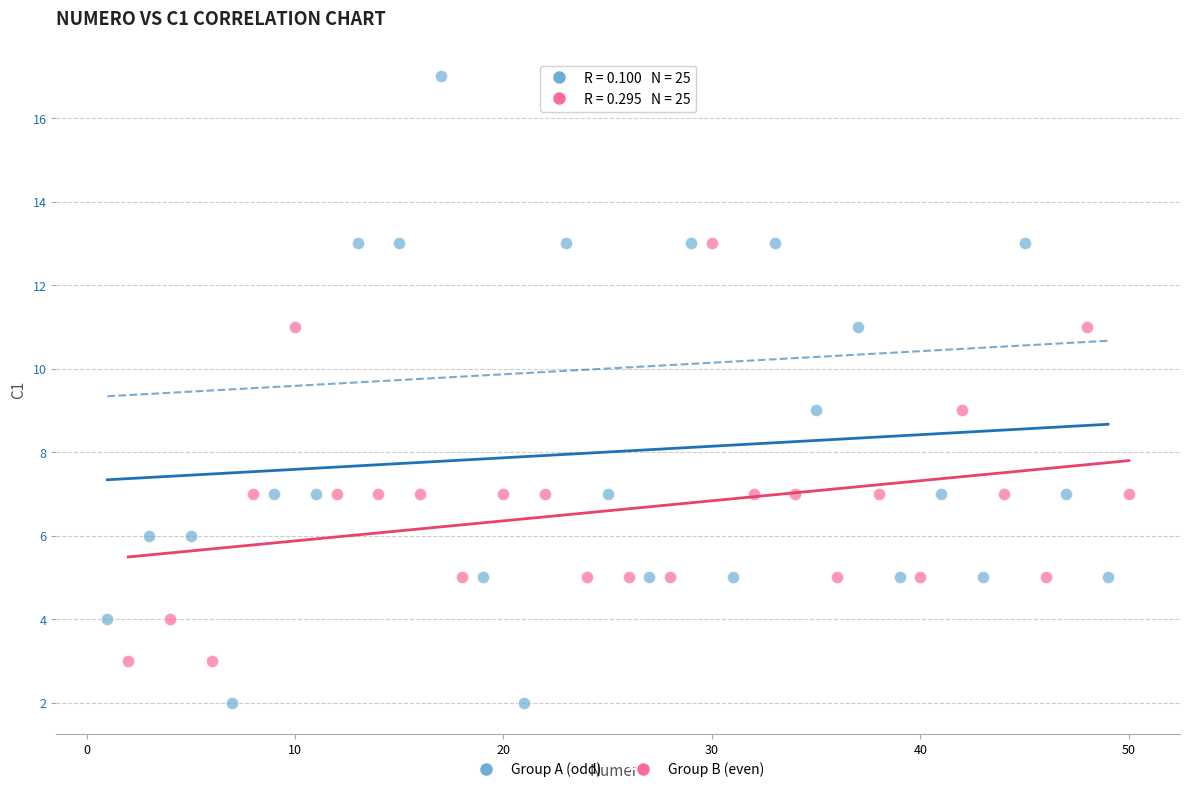

Which series contains the highest Y value?

Group A (odd)